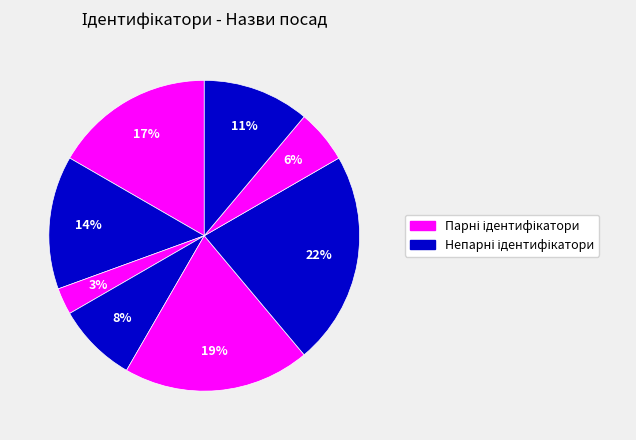

To the nearest percent, what is the average slice percentage?

12%